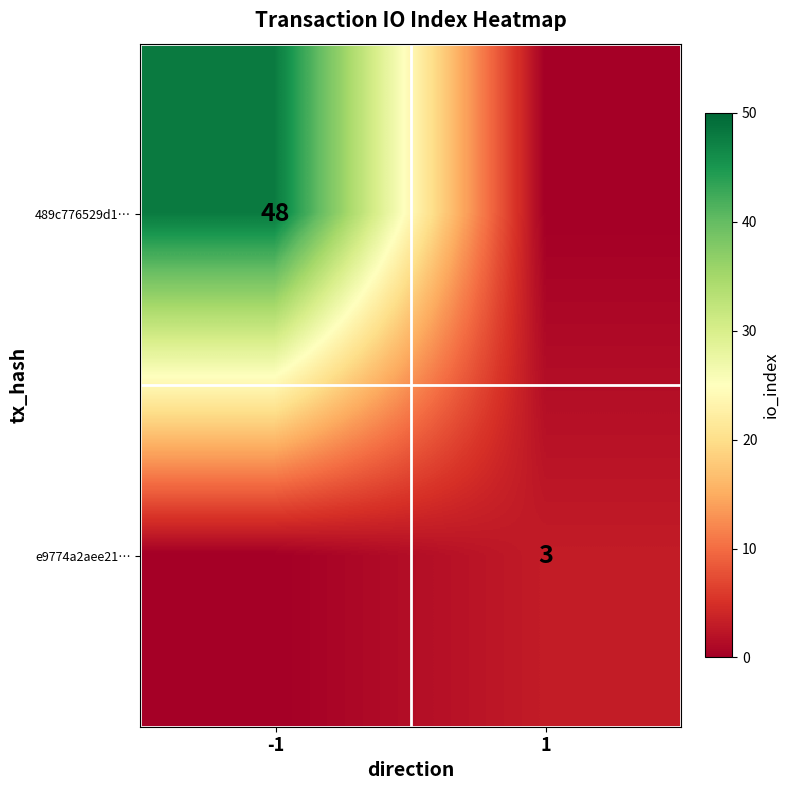

The value of e9774a2aee21… at 1 is 1. True or false?

False